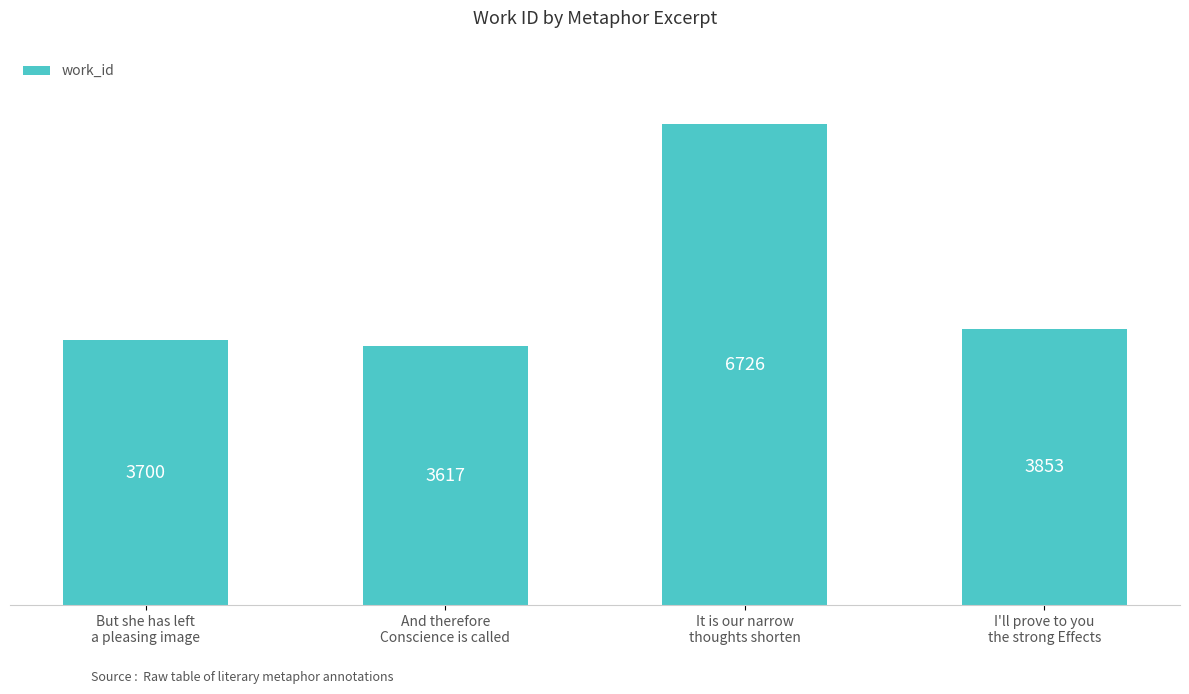

What is the value of the 4th bar from the left?

3853